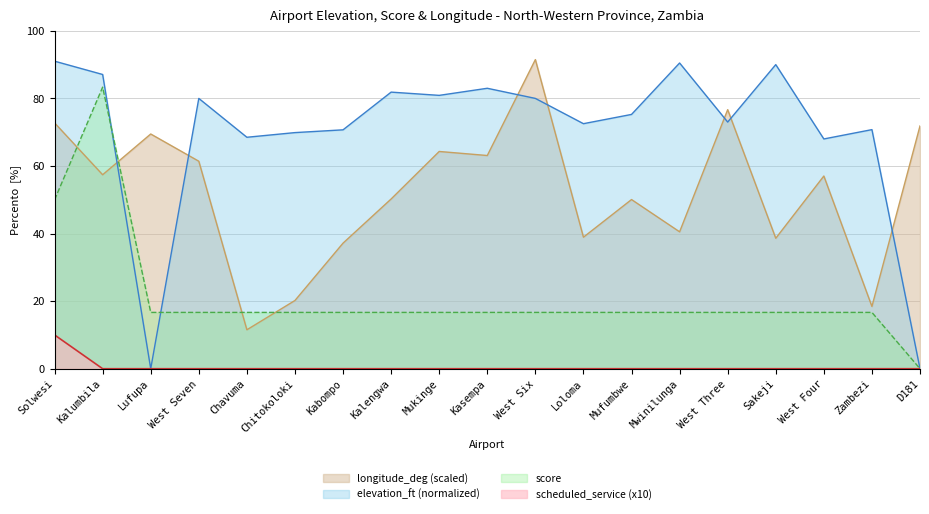

What is the spread (max minus min) of values at West Six?

91.5